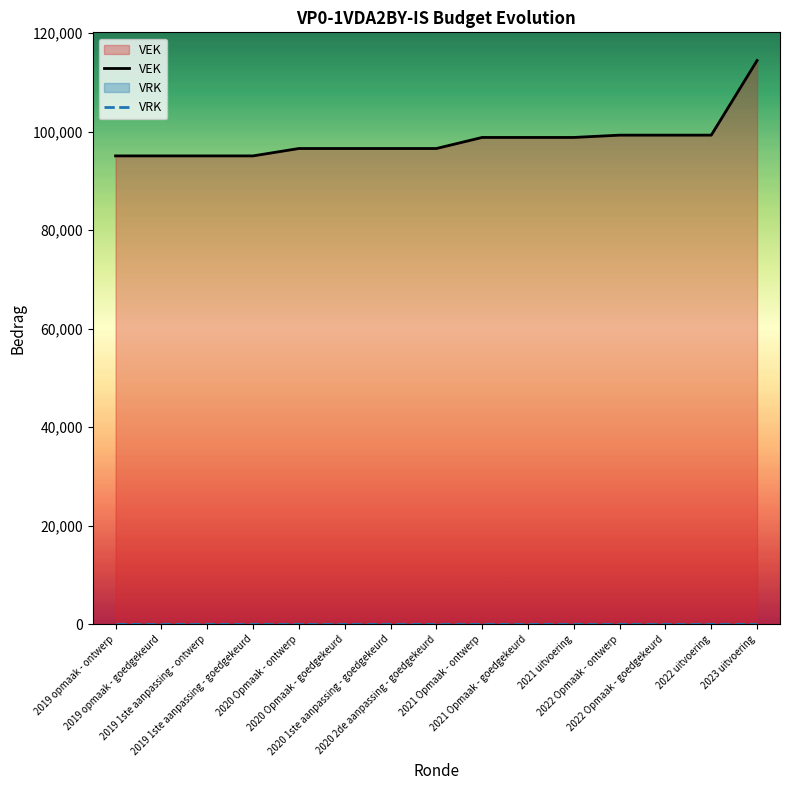

List the labels in order of VEK value, largest first.

2023 uitvoering, 2022 Opmaak - ontwerp, 2022 Opmaak - goedgekeurd, 2022 uitvoering, 2021 Opmaak - ontwerp, 2021 Opmaak - goedgekeurd, 2021 uitvoering, 2020 Opmaak - ontwerp, 2020 Opmaak - goedgekeurd, 2020 1ste aanpassing - goedgekeurd, 2020 2de aanpassing - goedgekeurd, 2019 opmaak - ontwerp, 2019 opmaak - goedgekeurd, 2019 1ste aanpassing - ontwerp, 2019 1ste aanpassing - goedgekeurd